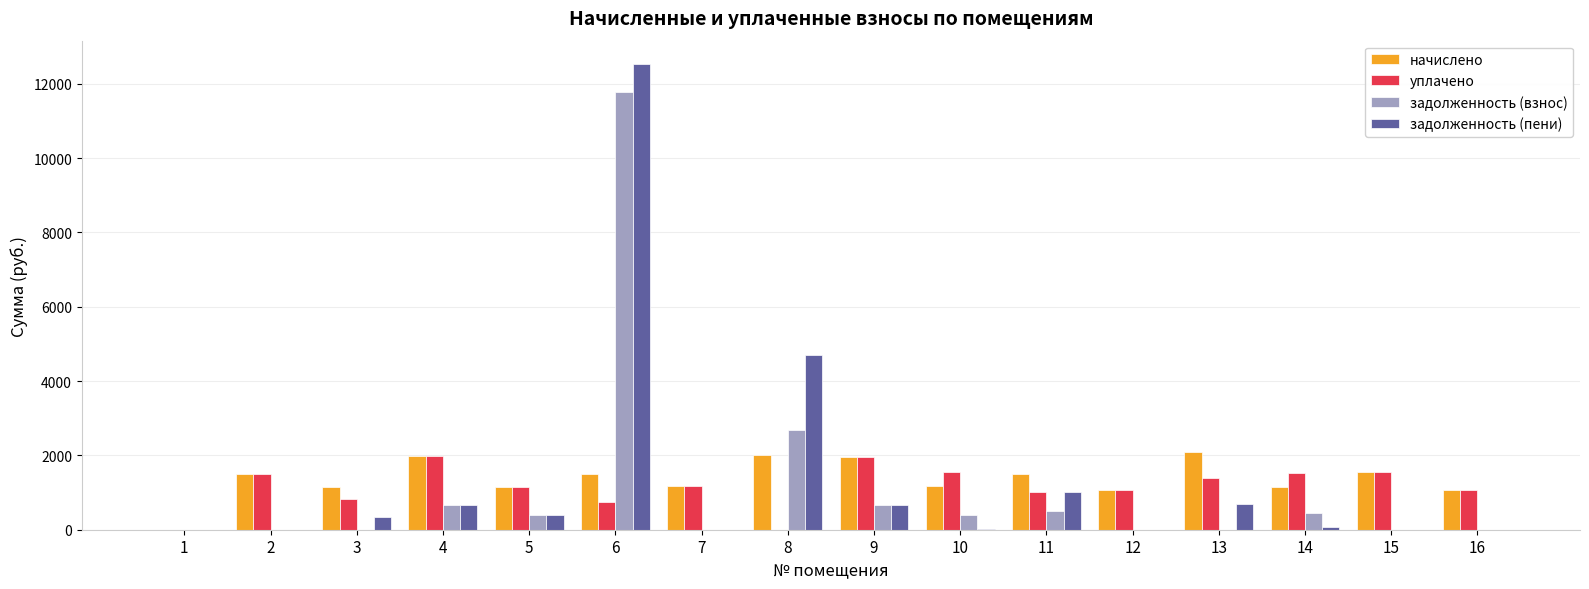

How many data points does each series have?

16